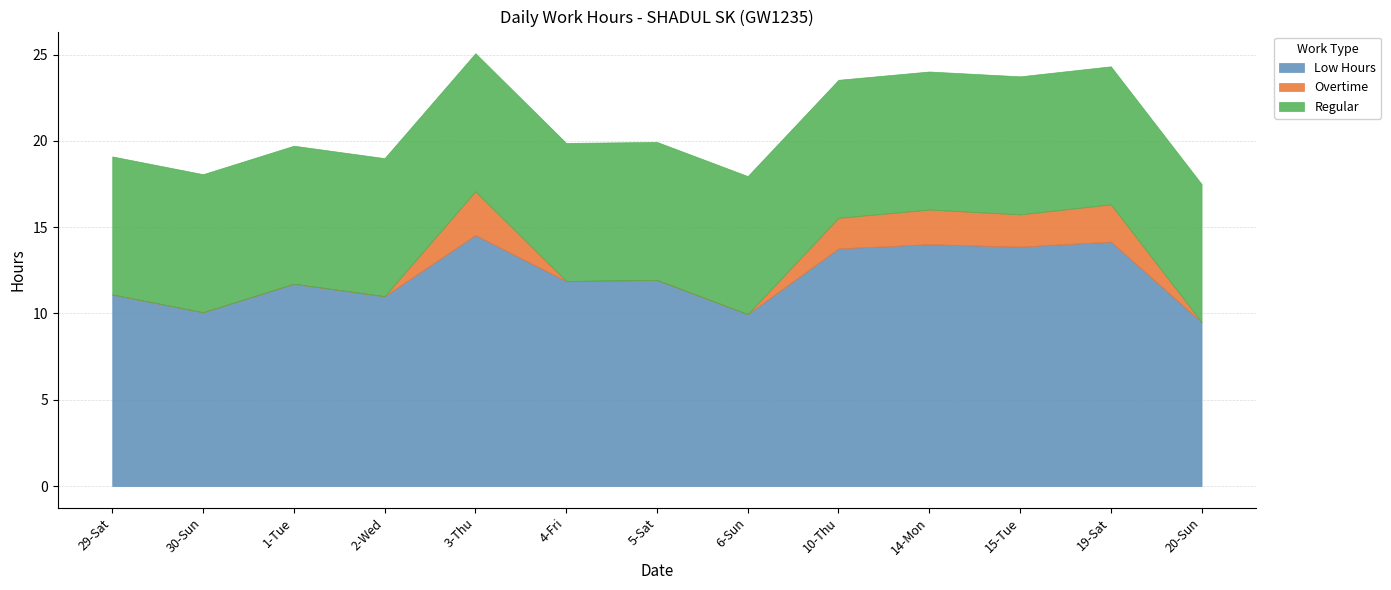

Rank the categories by Regular value from highest to lowest.

29-Sat, 30-Sun, 1-Tue, 2-Wed, 3-Thu, 4-Fri, 5-Sat, 6-Sun, 10-Thu, 14-Mon, 15-Tue, 19-Sat, 20-Sun